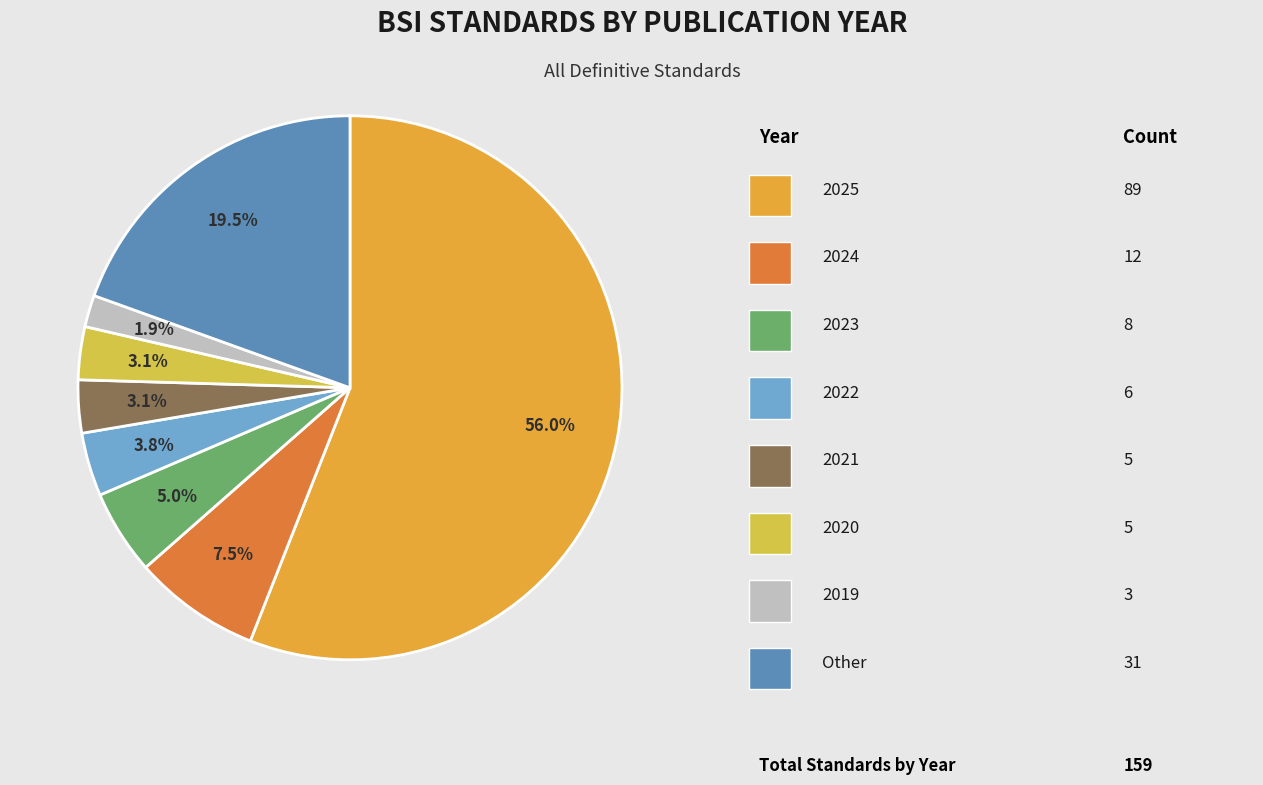

What is the largest slice in the pie chart?

2025